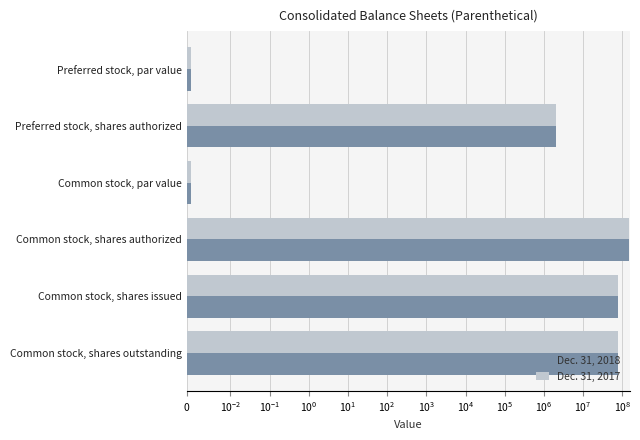

What is the highest value of the Dec. 31, 2018 series?

150000000.0